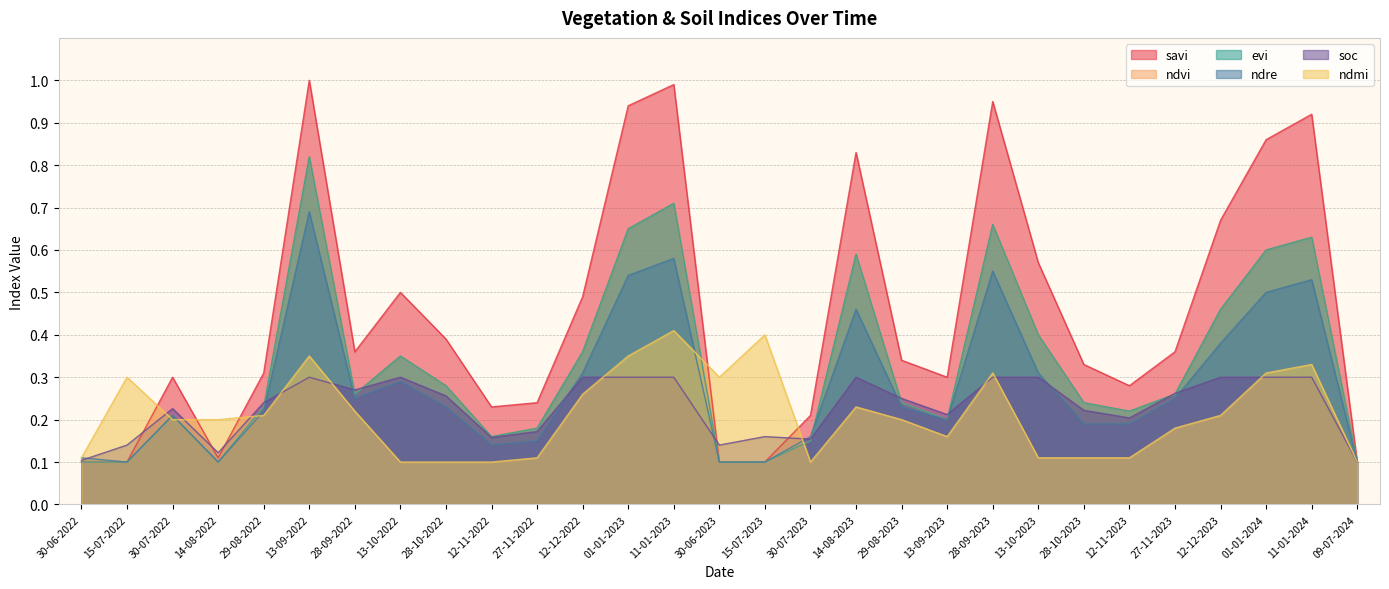

Which label corresponds to the smallest value in the chart?

30-06-2022